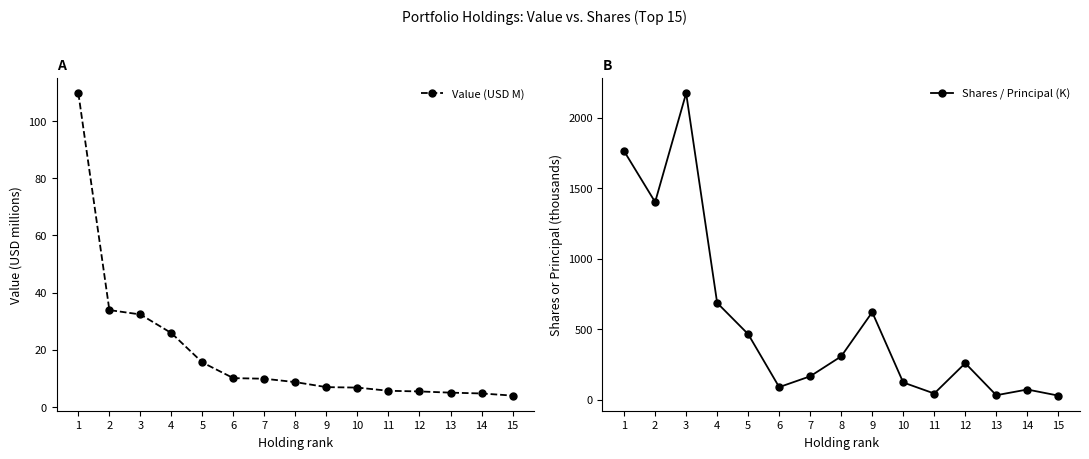

List the series in order of their overall mean, highest first.

Shares / Principal (K), Value (USD M)